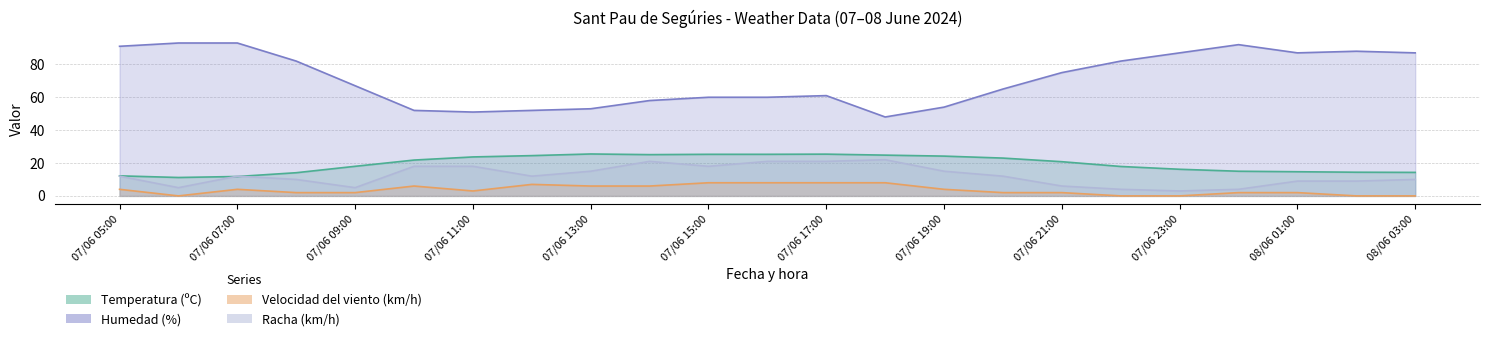

At which category is the sum across all series the highest?

07/06 07:00